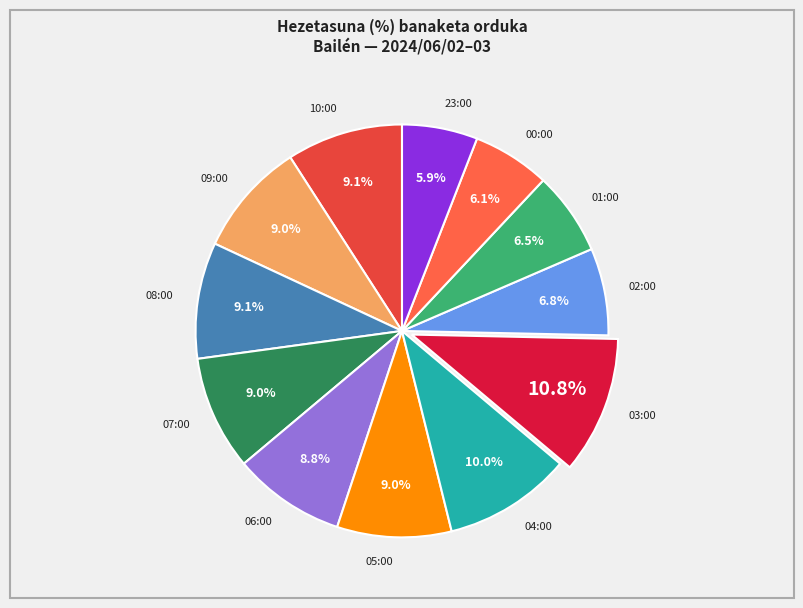

How much of the chart is everything except 23:00?

94.1%